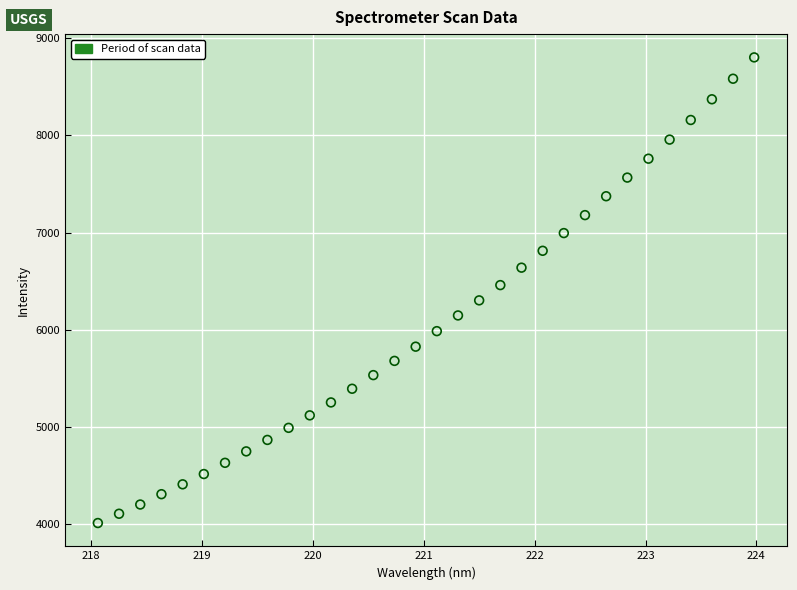

What is the range of X values (max minus min)?

5.9